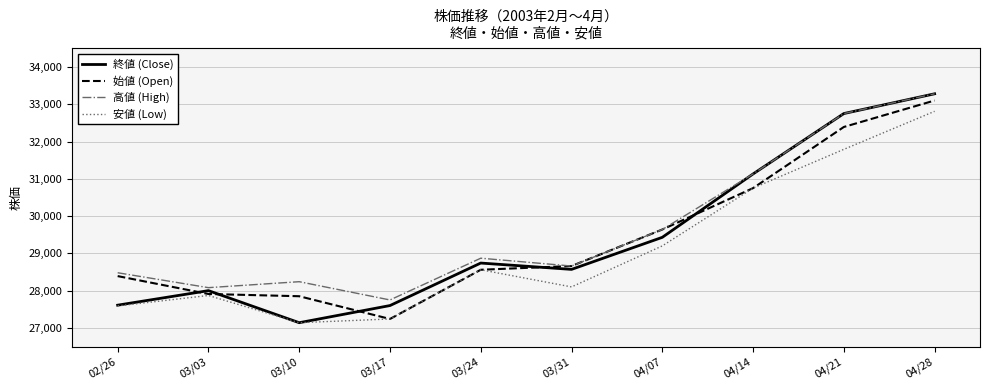

What is the minimum value for 高値 (High)?

27750